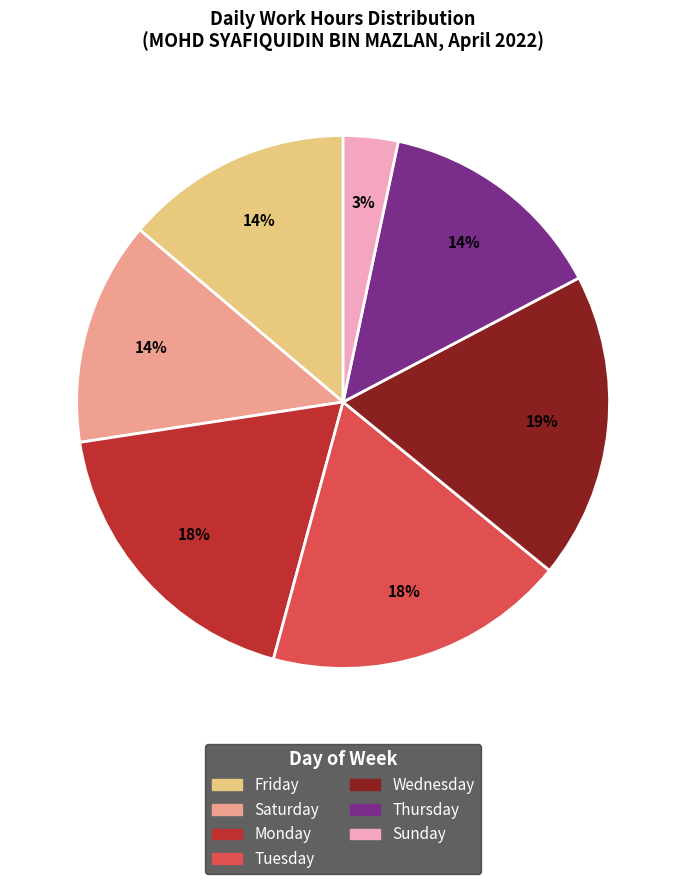

Does any single category account for the majority?

No